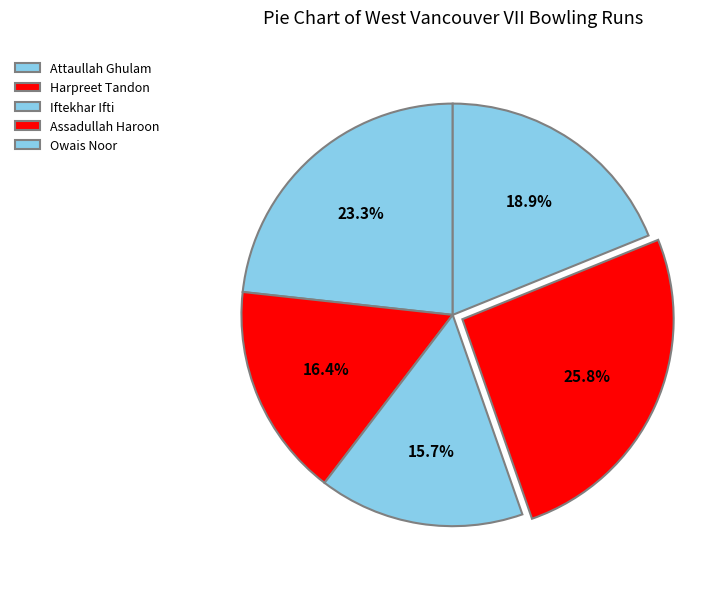

What percentage is NOT represented by Attaullah Ghulam?

76.7%